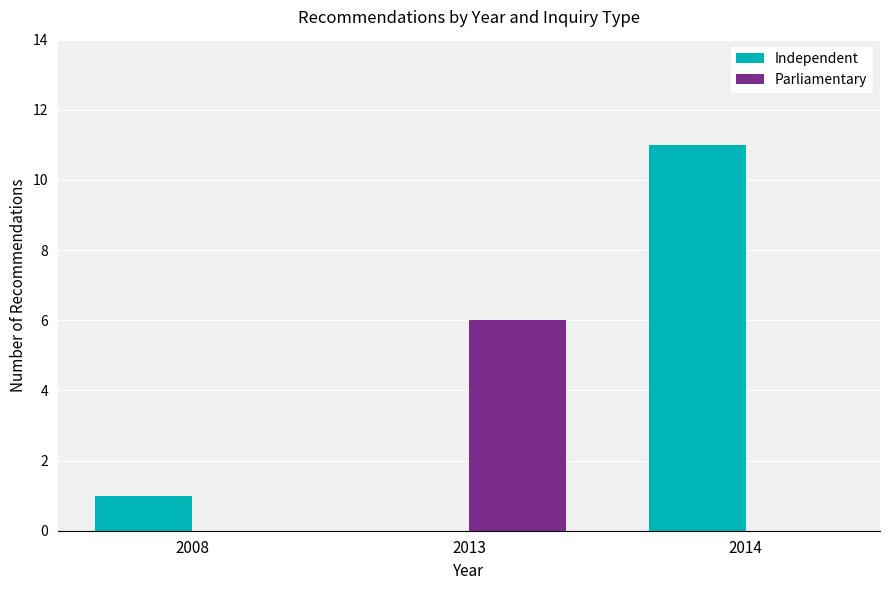

What is the sum of all Independent values?

12